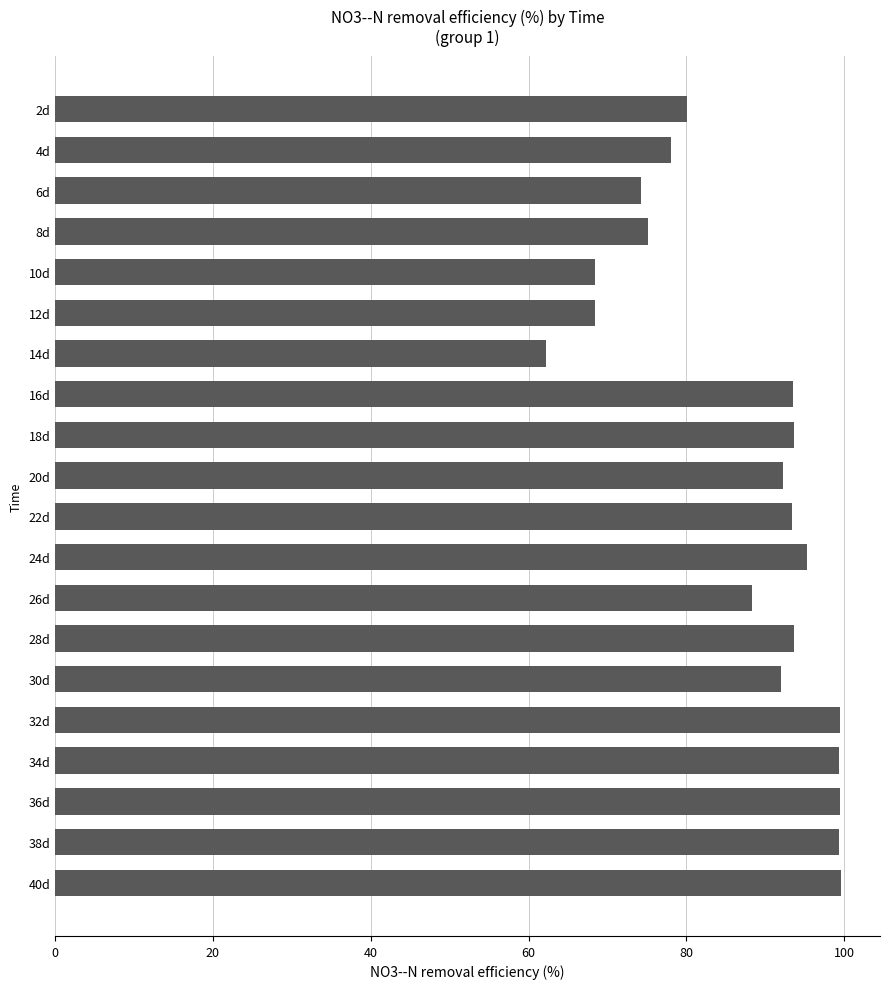

The value at 28d is 93.6. True or false?

True